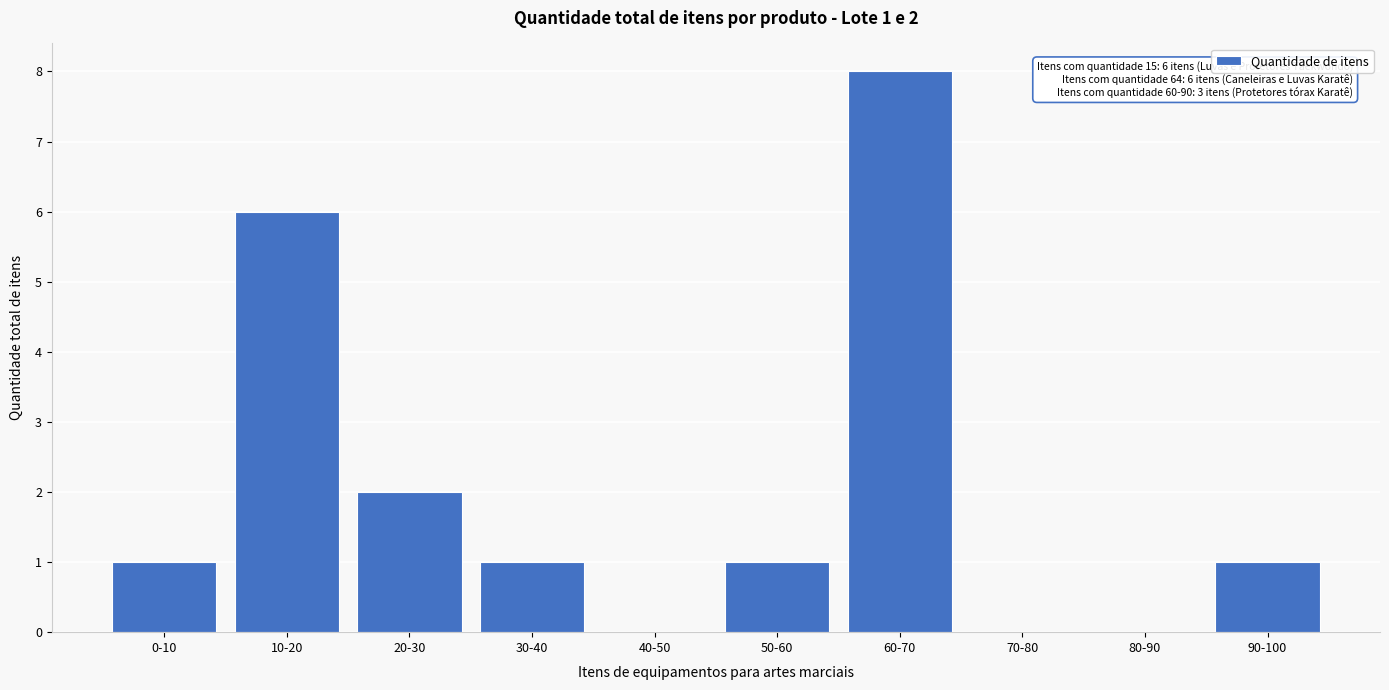

Reading left to right, what are all the values shown in this chart?

0-10=1	10-20=6	20-30=2	30-40=1	40-50=0	50-60=1	60-70=8	70-80=0	80-90=0	90-100=1